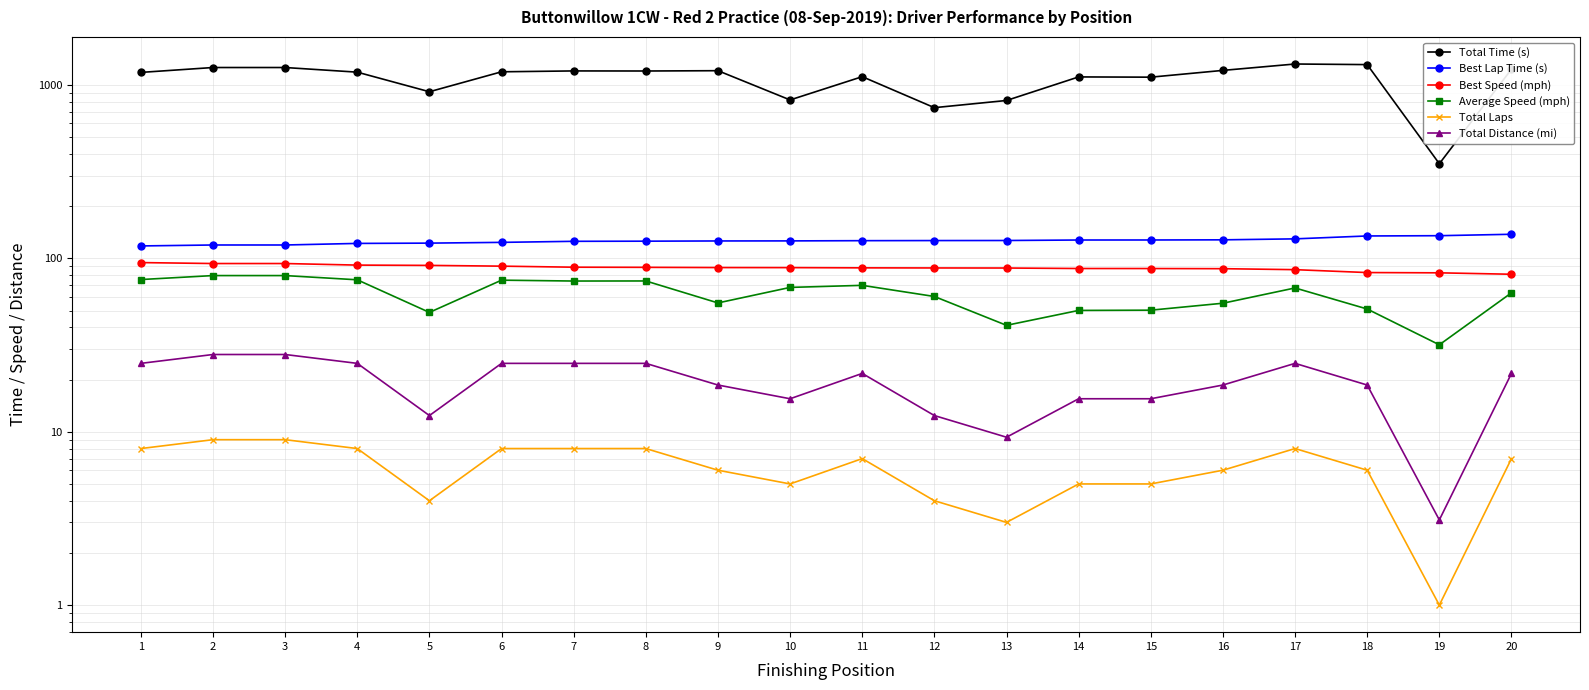

How many lines are shown in the chart?

6